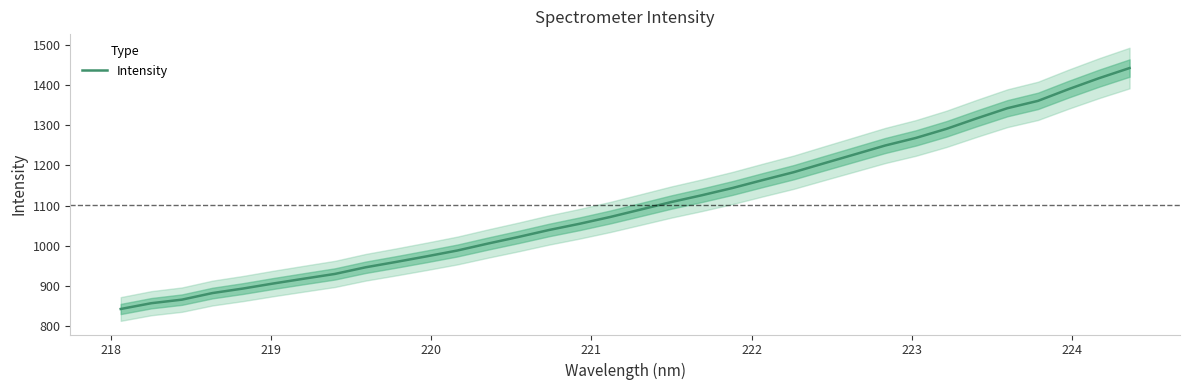

What is the highest value of the Intensity series?

1441.8